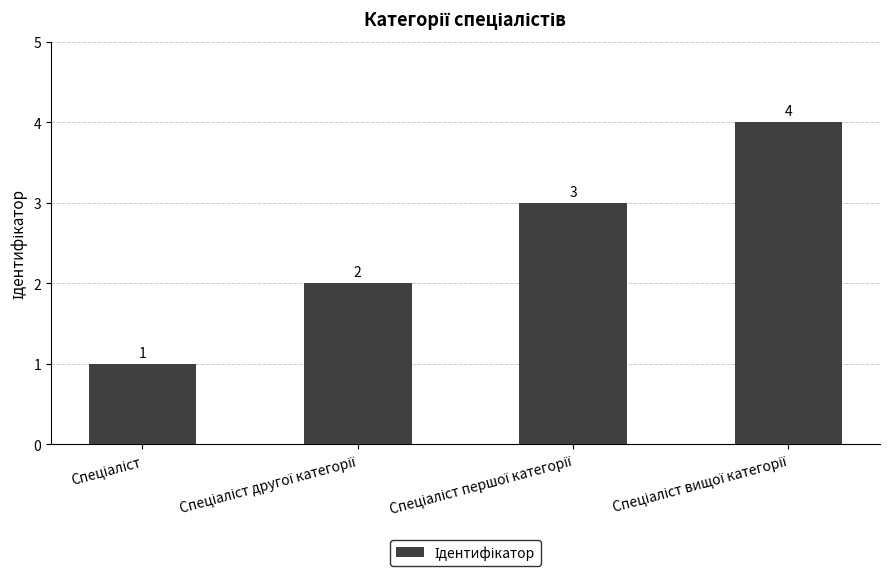

What is the value of the 1st bar from the left?

1